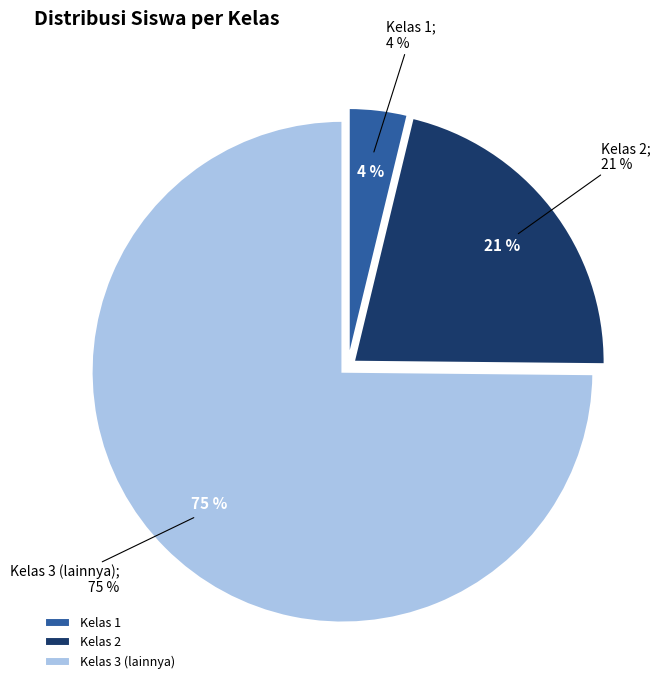

What percentage is the Kelas 2 slice, to the nearest percent?

21%